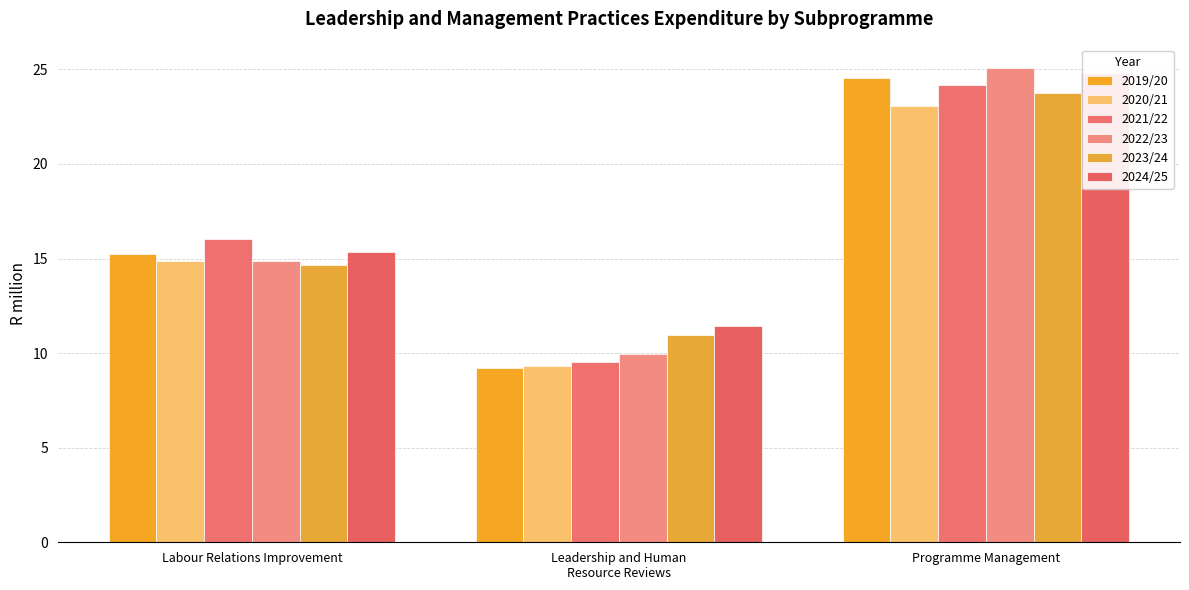

What value does the 2021/22 series have at Labour Relations Improvement?

16.0